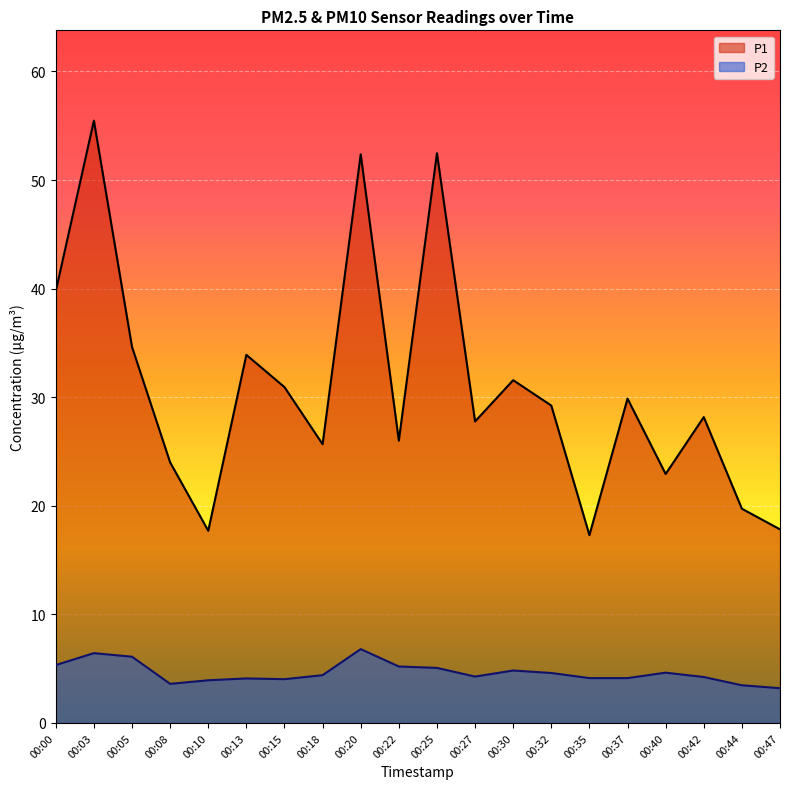

Does the chart display data point markers on the line(s)?

No